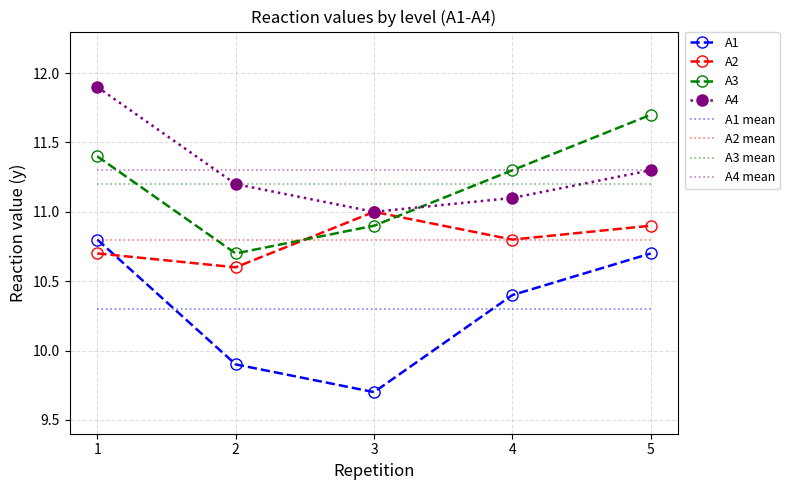

At how many categories does at least one series exceed 11?

4